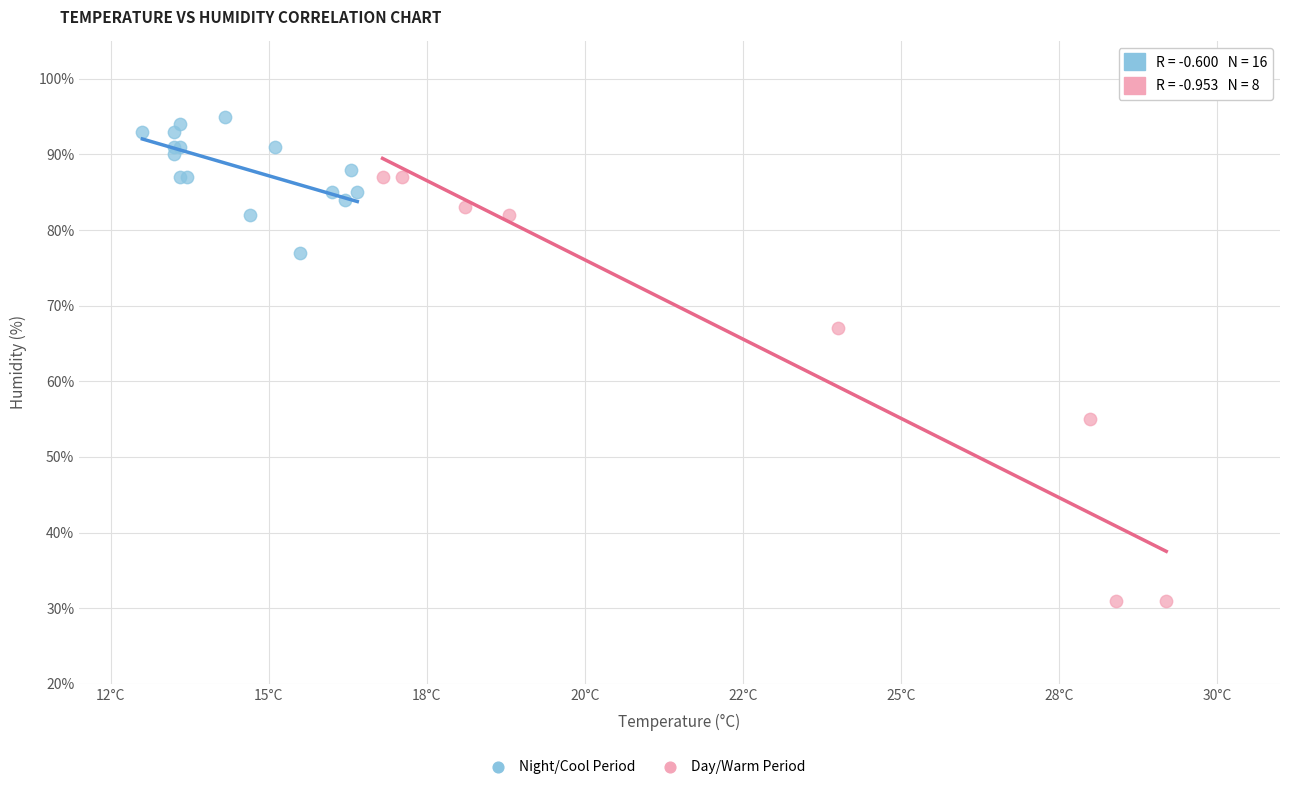

Which series reaches the maximum Y coordinate?

Night/Cool Period